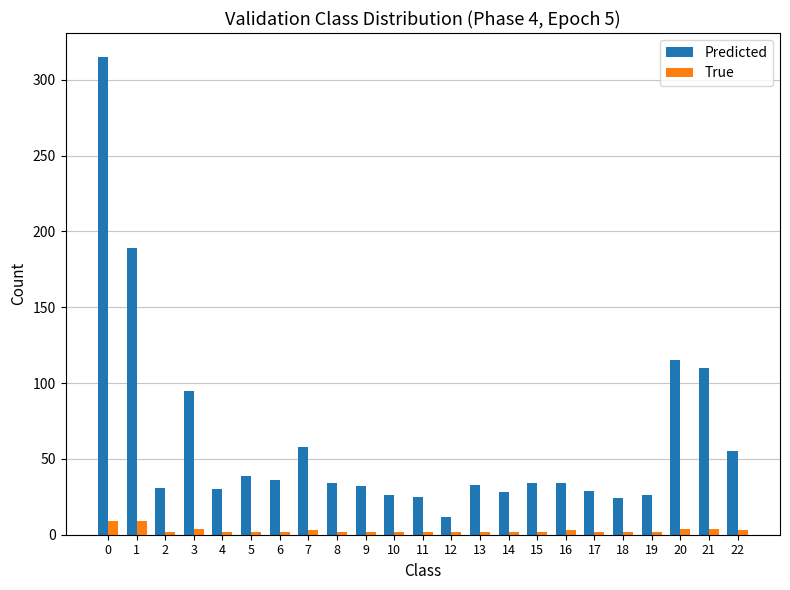

How many values in the Predicted series are below 34?

11